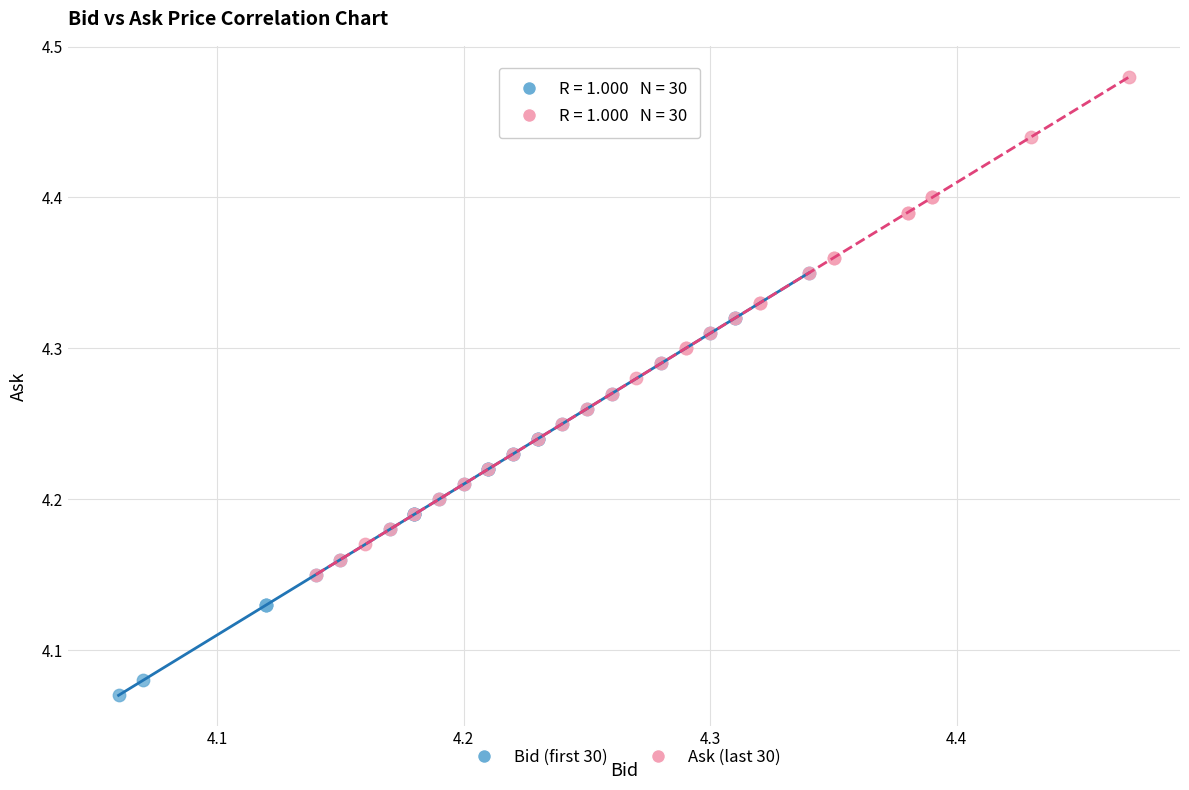

Which series has the largest Y range (max minus min)?

Ask (last 30)